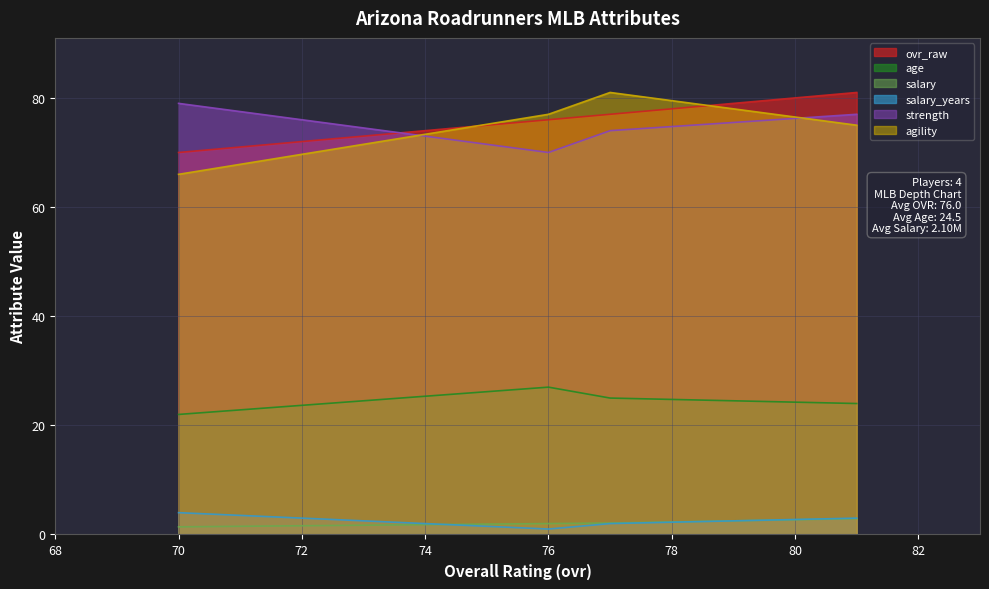

Which series has the largest range (max minus min)?

agility